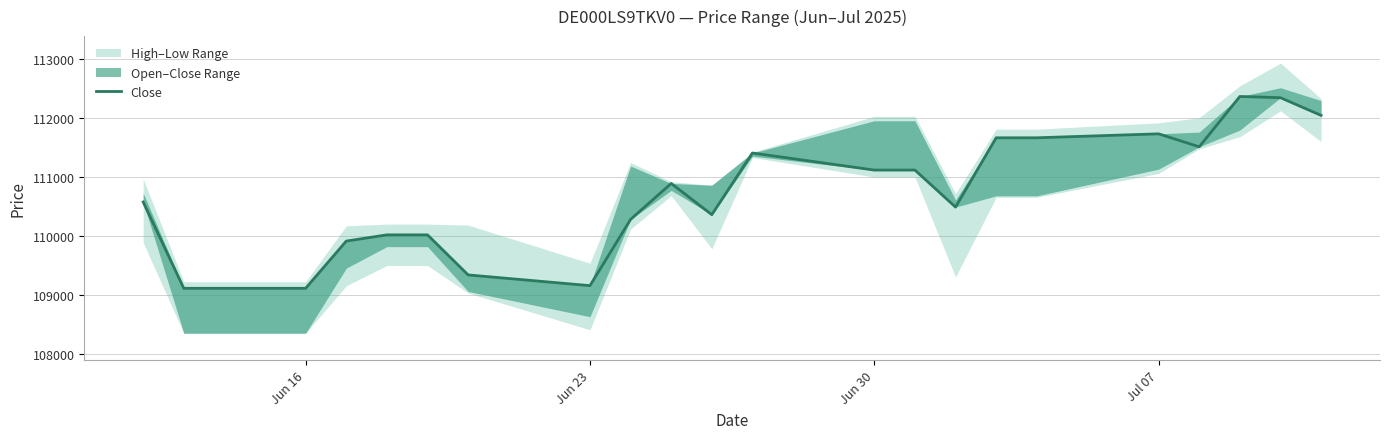

What is the smallest value displayed?

109108